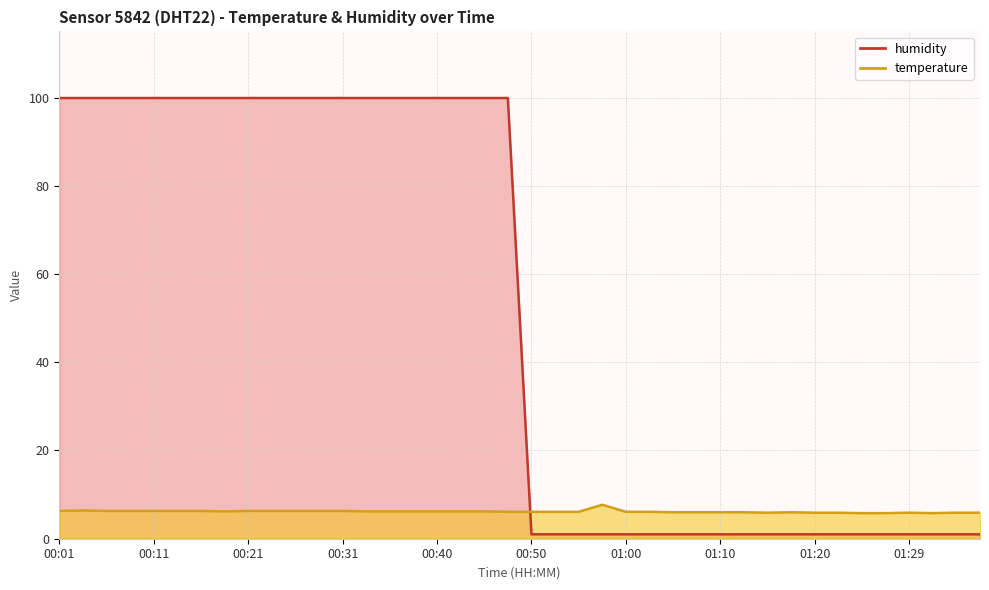

Which series has the largest total across all categories?

humidity